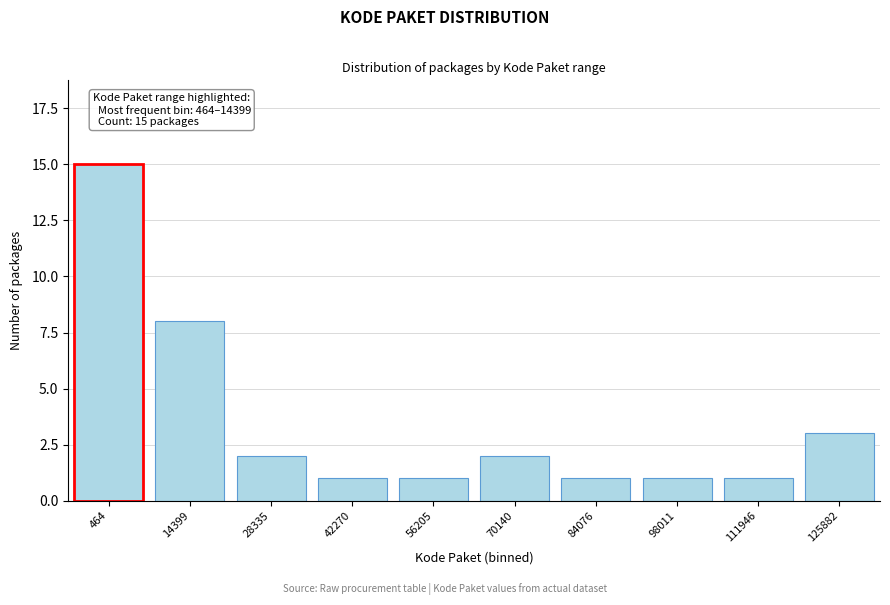

Reading left to right, list all the values displayed in this chart.

464=15	14399=8	28335=2	42270=1	56205=1	70140=2	84076=1	98011=1	111946=1	125882=3